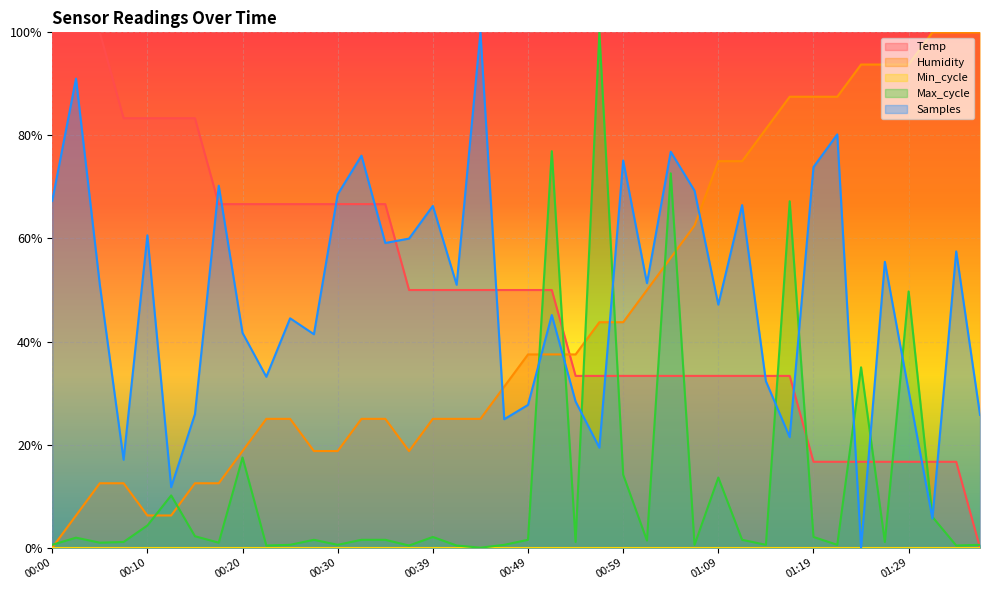

What position from the right is 00:35?

26